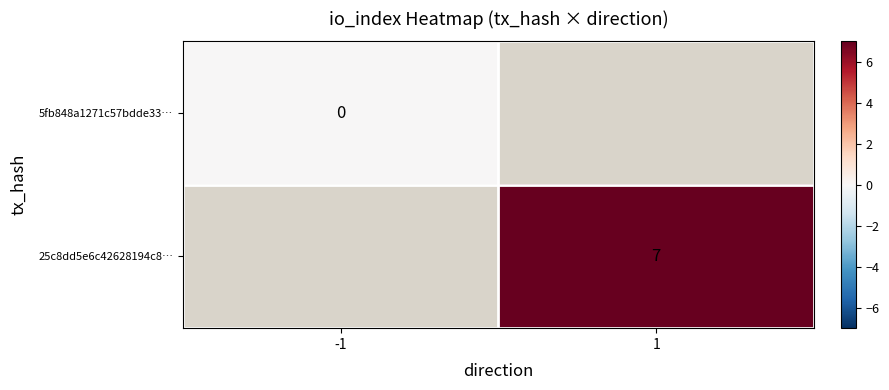

True or false: 25c8dd5e6c42628194c8… has a value of 7 at 1.

True